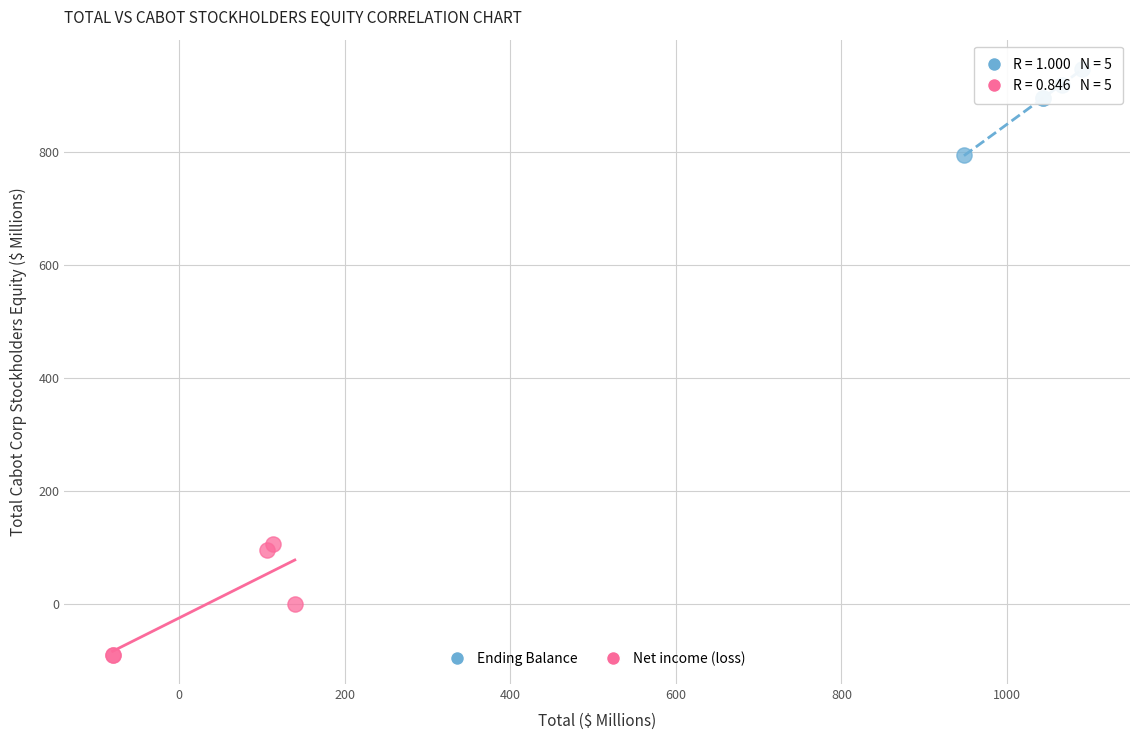

Which series reaches the maximum Y coordinate?

Ending Balance